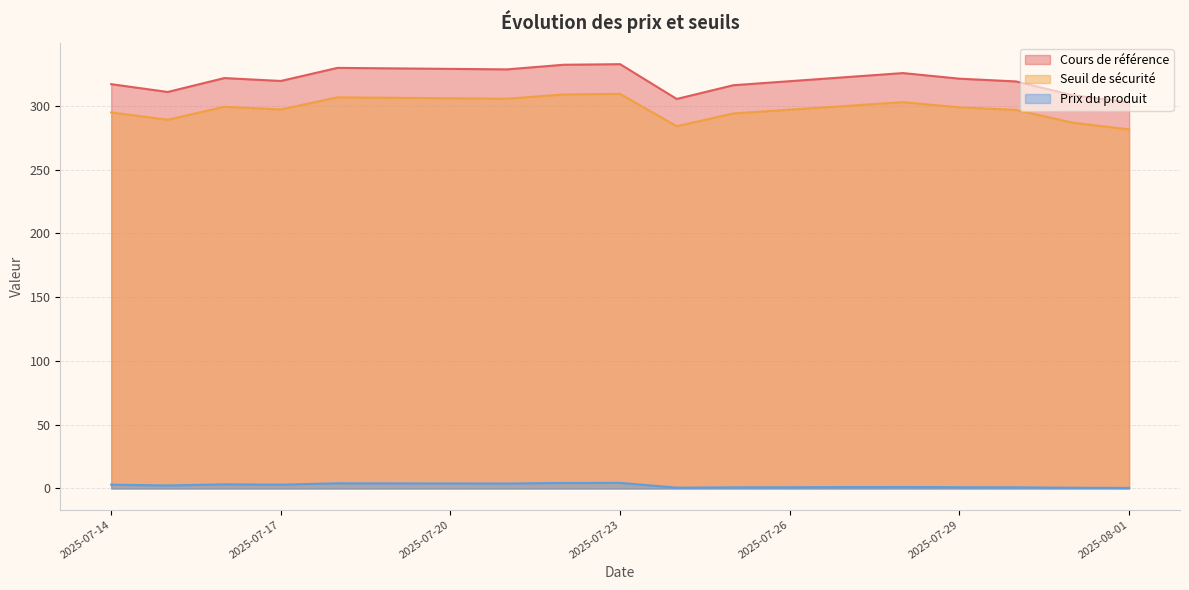

How many lines are shown in the chart?

3